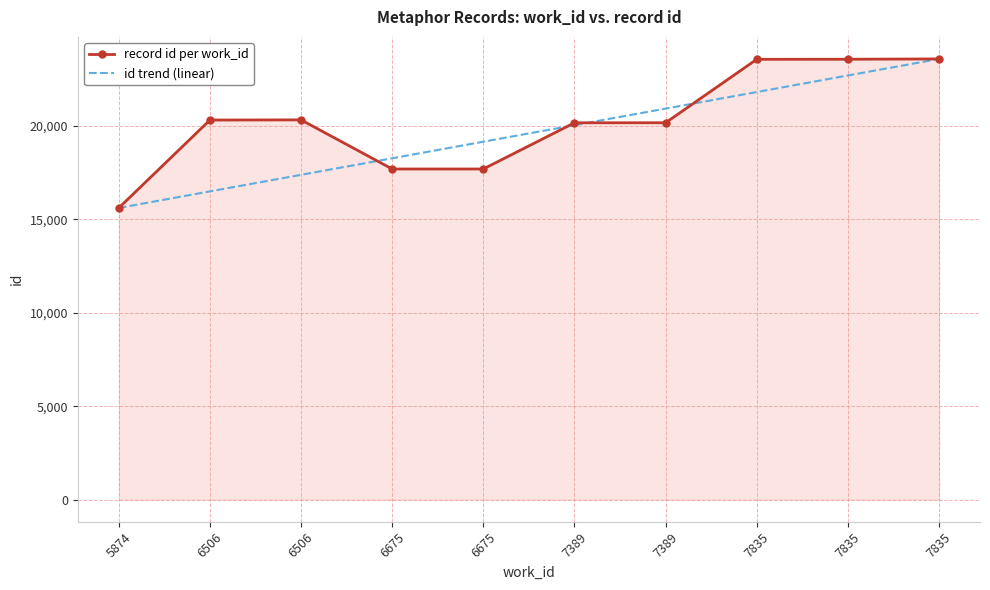

True or false: record id per work_id has more than 1 points higher than both neighbors.

False